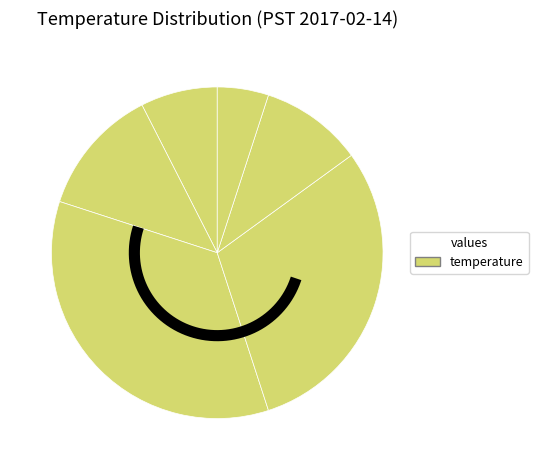

What percentage is the 4.9 slice, to the nearest percent?

10%